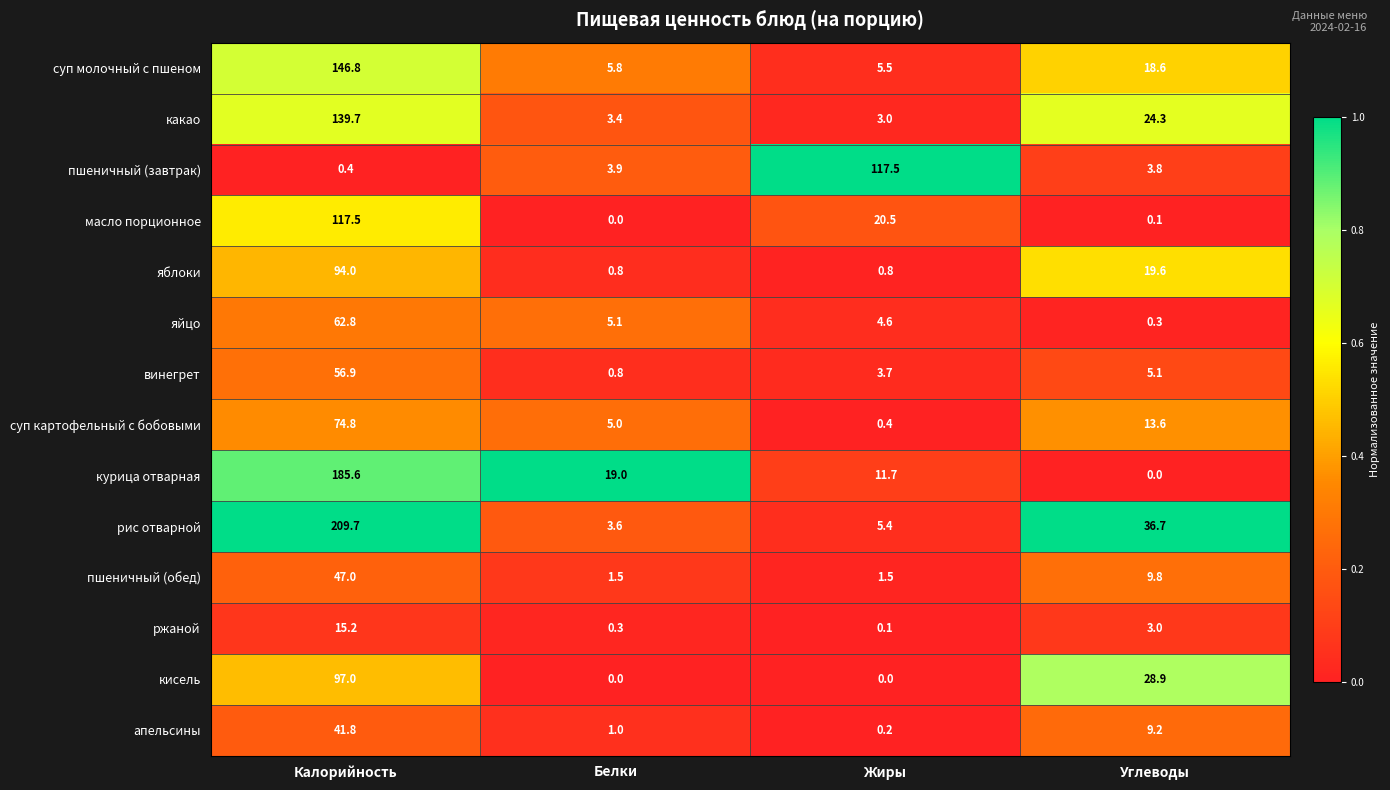

What is the difference between the highest and lowest values at Калорийность?

209.3